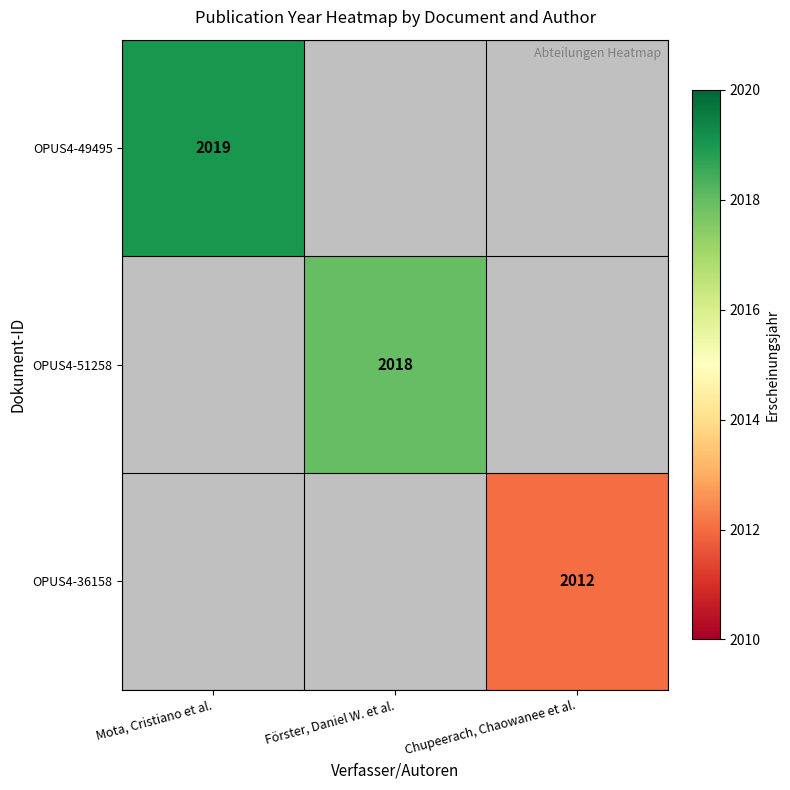

True or false: OPUS4-49495 has a value of 2740 at Mota, Cristiano et al..

False